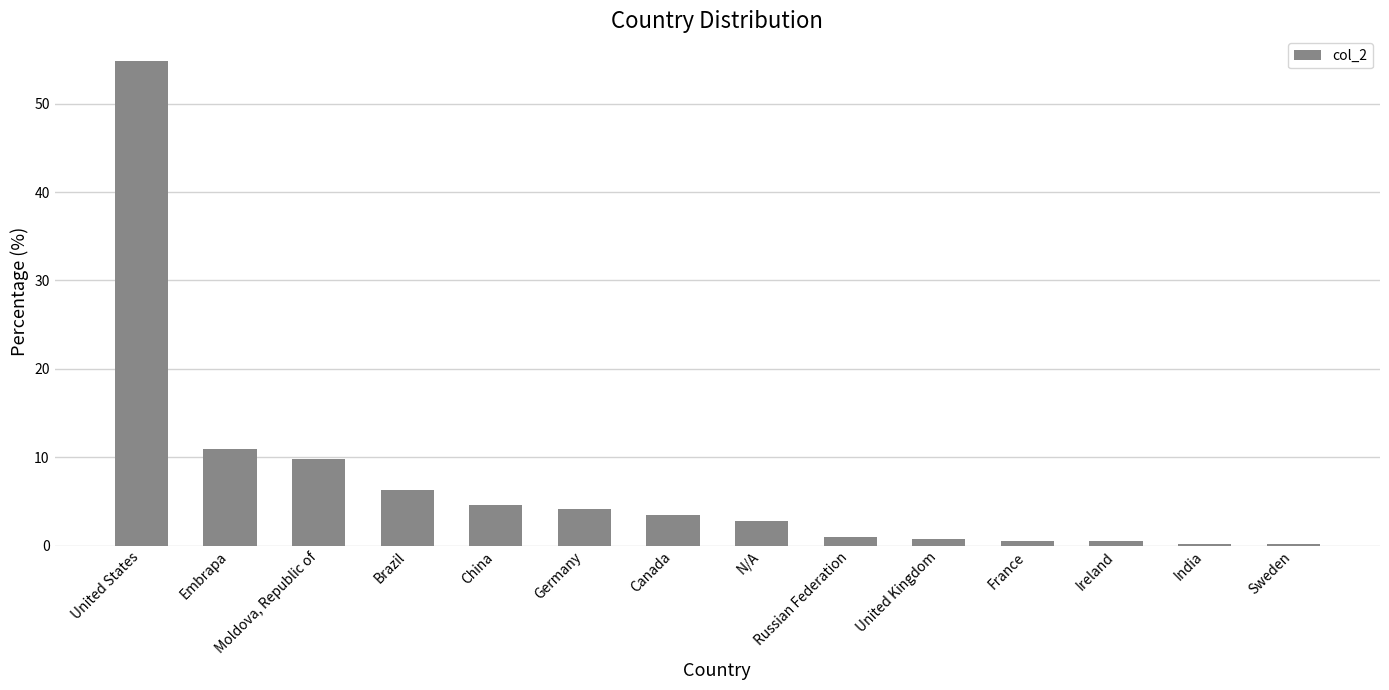

The chart shows a value of 54.9 at United States. True or false?

True